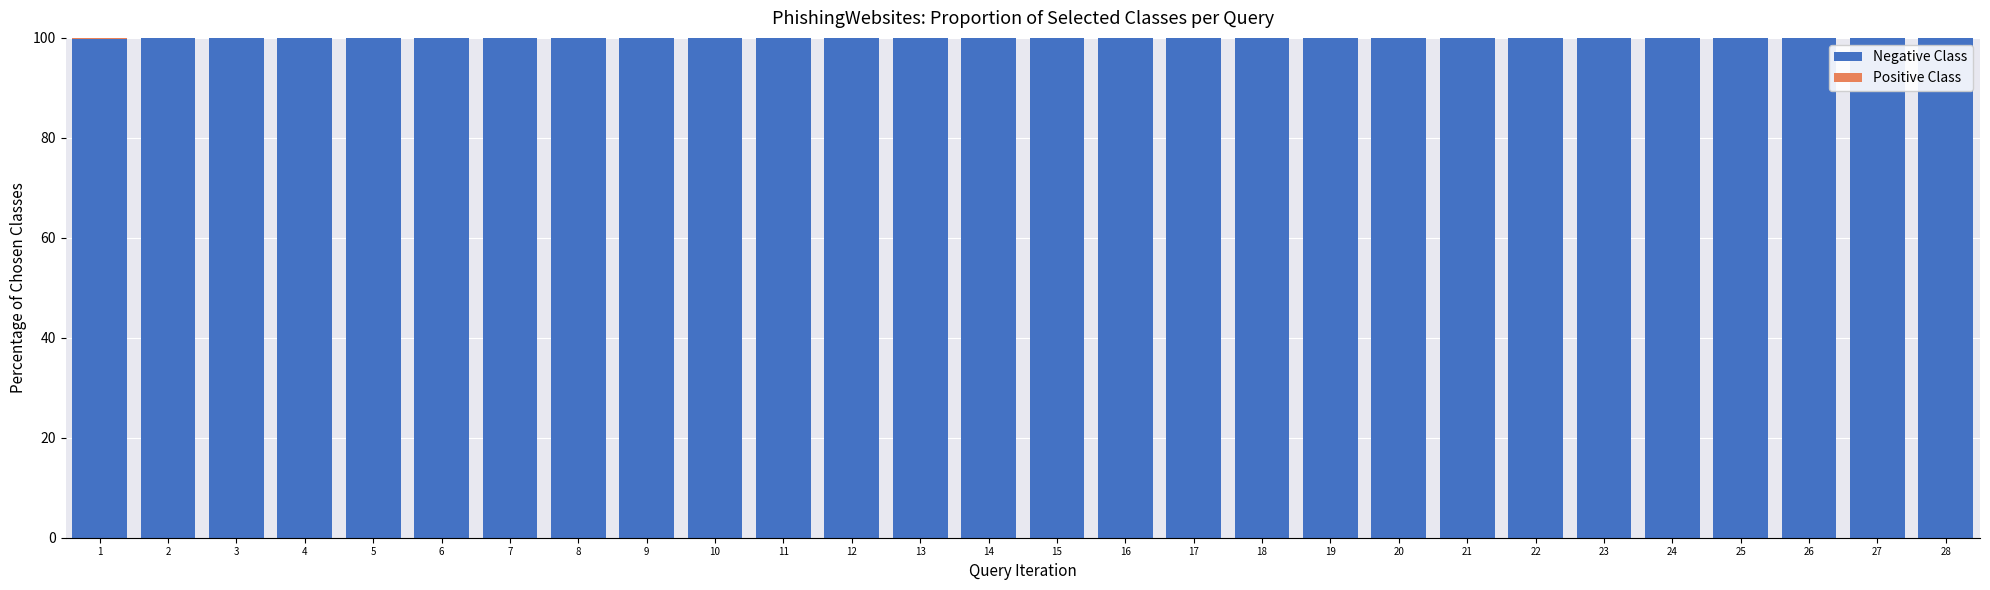

How many distinct data groups are displayed?

2